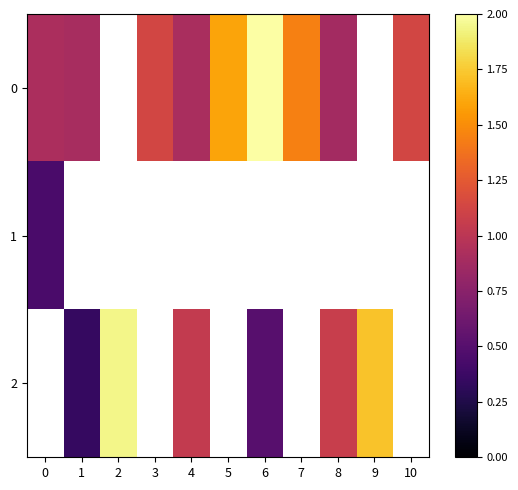

What is the difference between the row_0 values at 3 and 4?

0.2